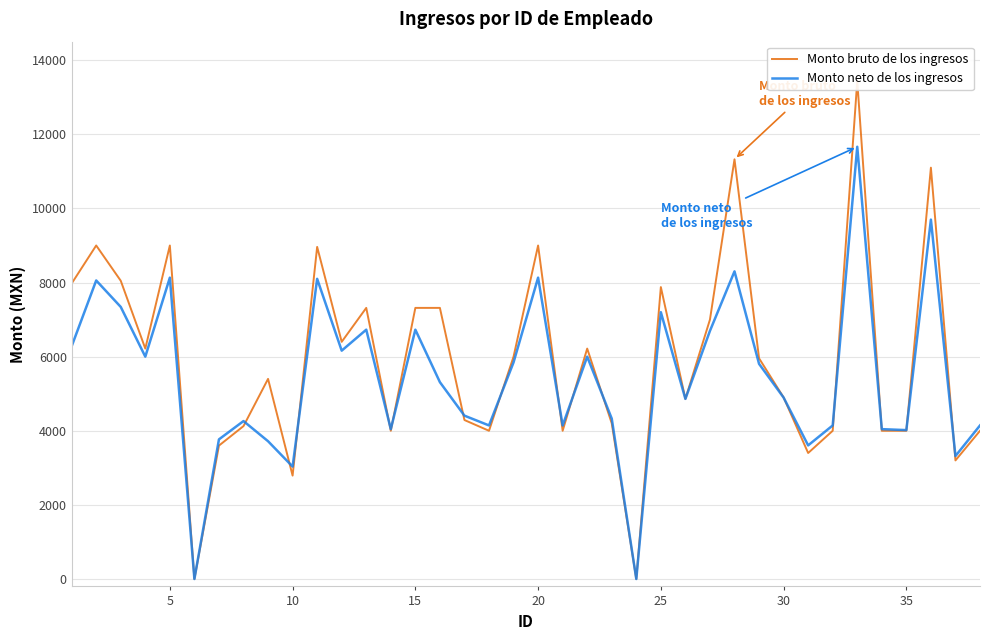

What are all the series names shown in the legend?

Monto bruto de los ingresos, Monto neto de los ingresos